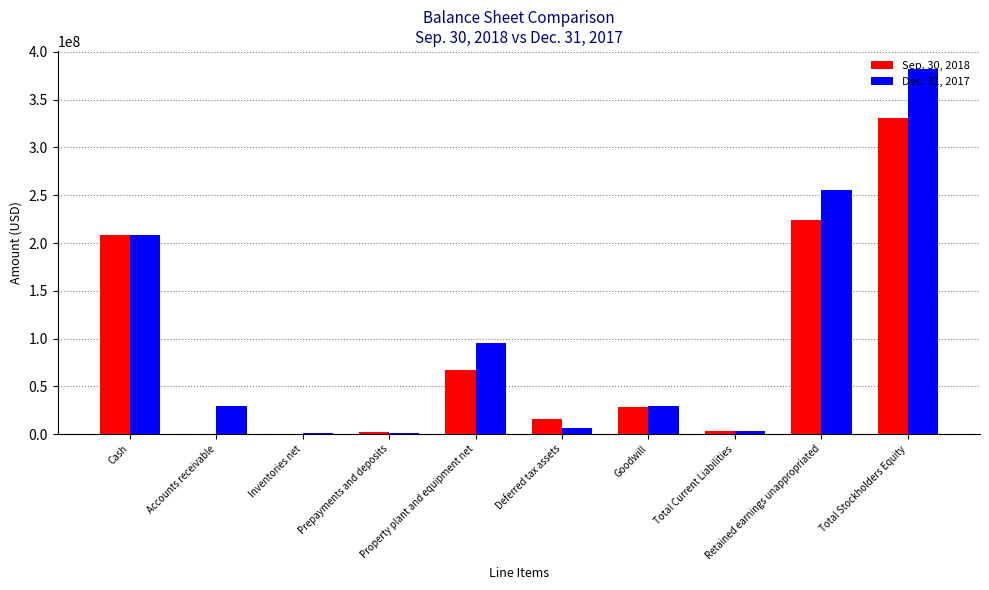

What is the greatest value displayed?

381962196